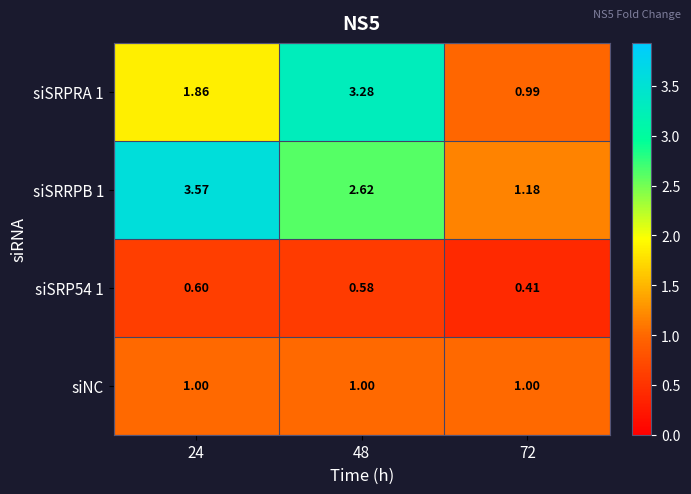

Count the number of categories in the chart.

3